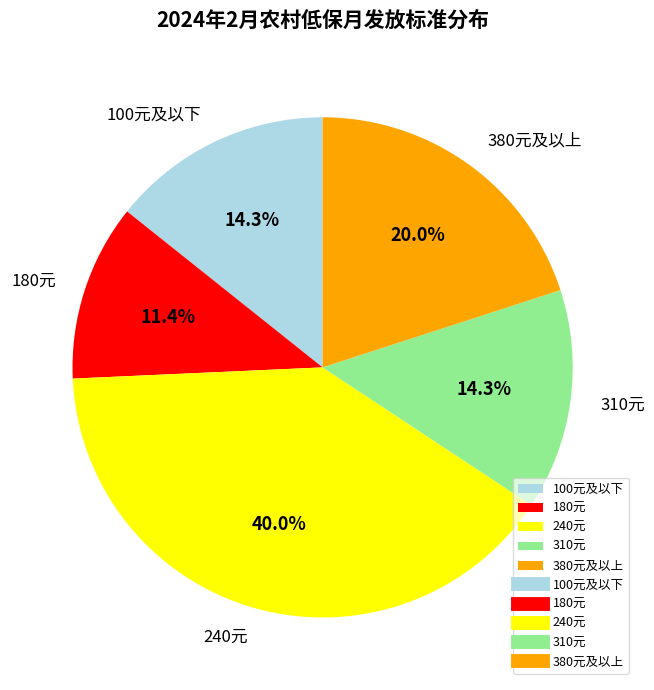

Count the number of slices in the pie.

5